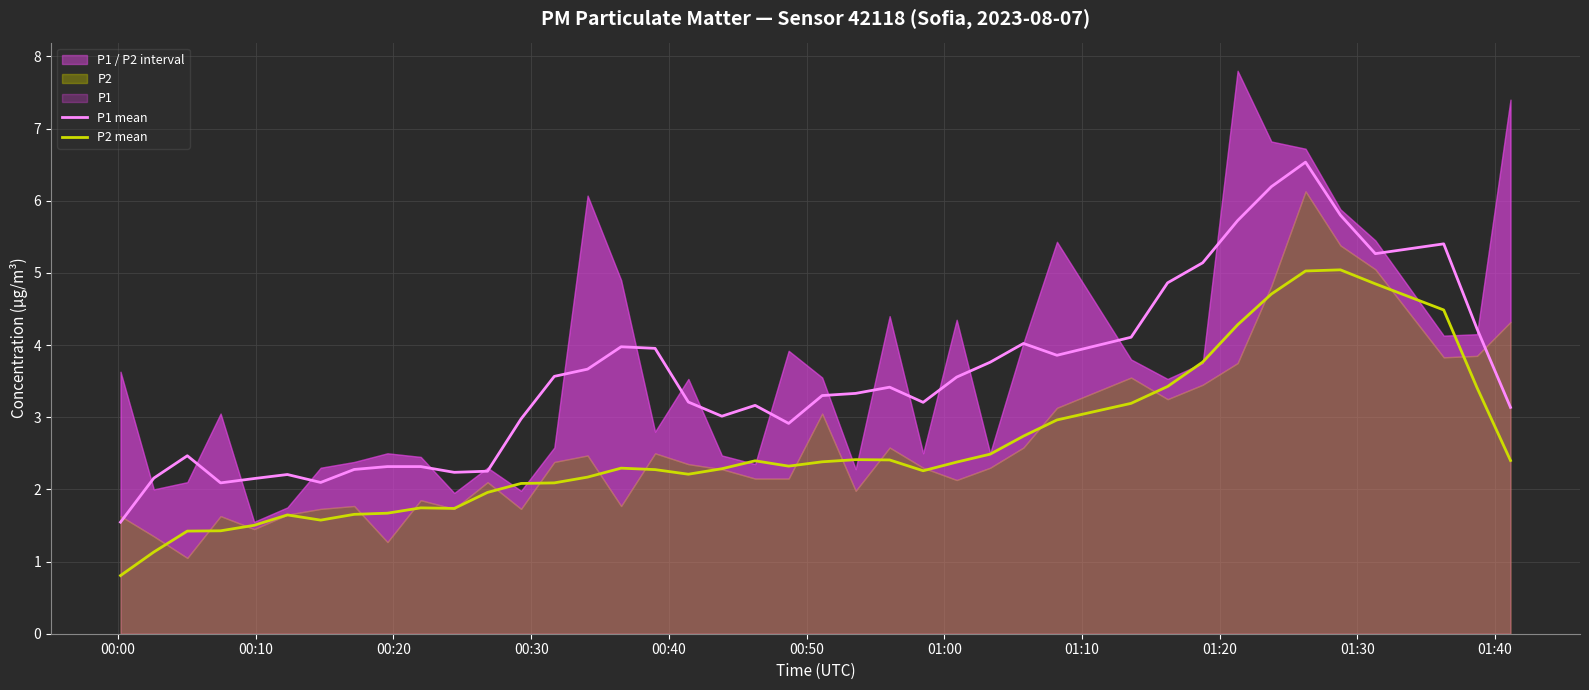

What is the difference between the maximum and minimum values in the P2 mean series?

4.2